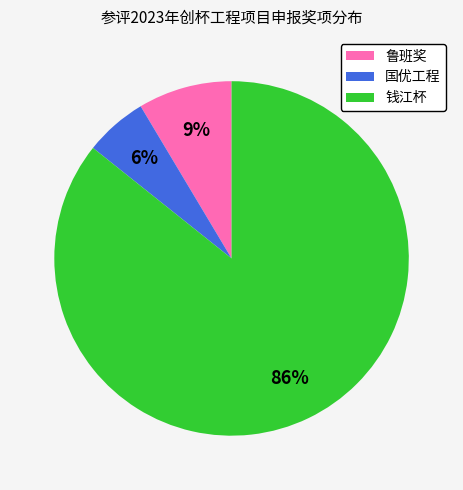

Is the sum of 钱江杯 and 鲁班奖 greater than half?

Yes